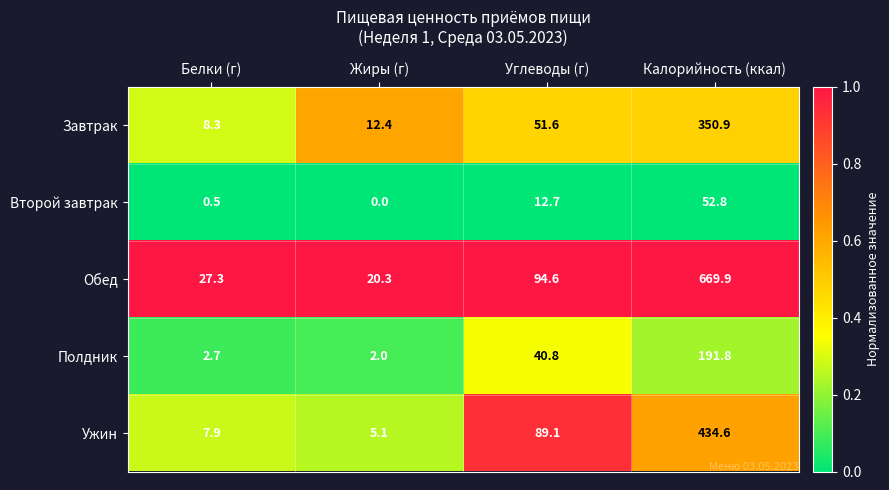

At how many categories does at least one series exceed 0?

4